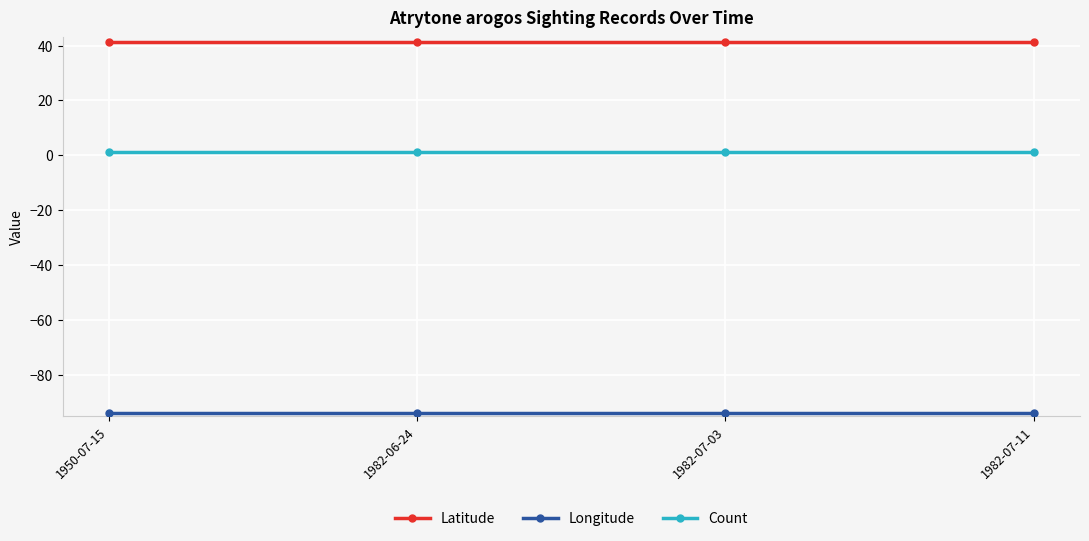

At how many categories does at least one series exceed 32?

4